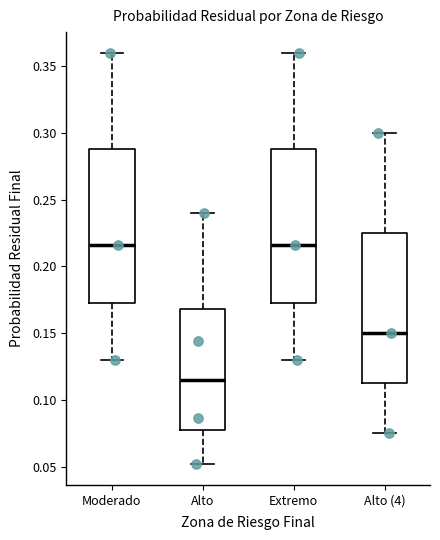

Reading left to right, read every box against the y-axis: the position of its median line, the range the box covers, and the ends of its whiskers. The values are not printed on the chart, so give them approximately, as read against the axis.

Moderado: median 0.215, box 0.175 to 0.290, whiskers 0.130 to 0.360
Alto: median 0.115, box 0.080 to 0.170, whiskers 0.050 to 0.240
Extremo: median 0.215, box 0.175 to 0.290, whiskers 0.130 to 0.360
Alto (4): median 0.150, box 0.115 to 0.225, whiskers 0.075 to 0.300